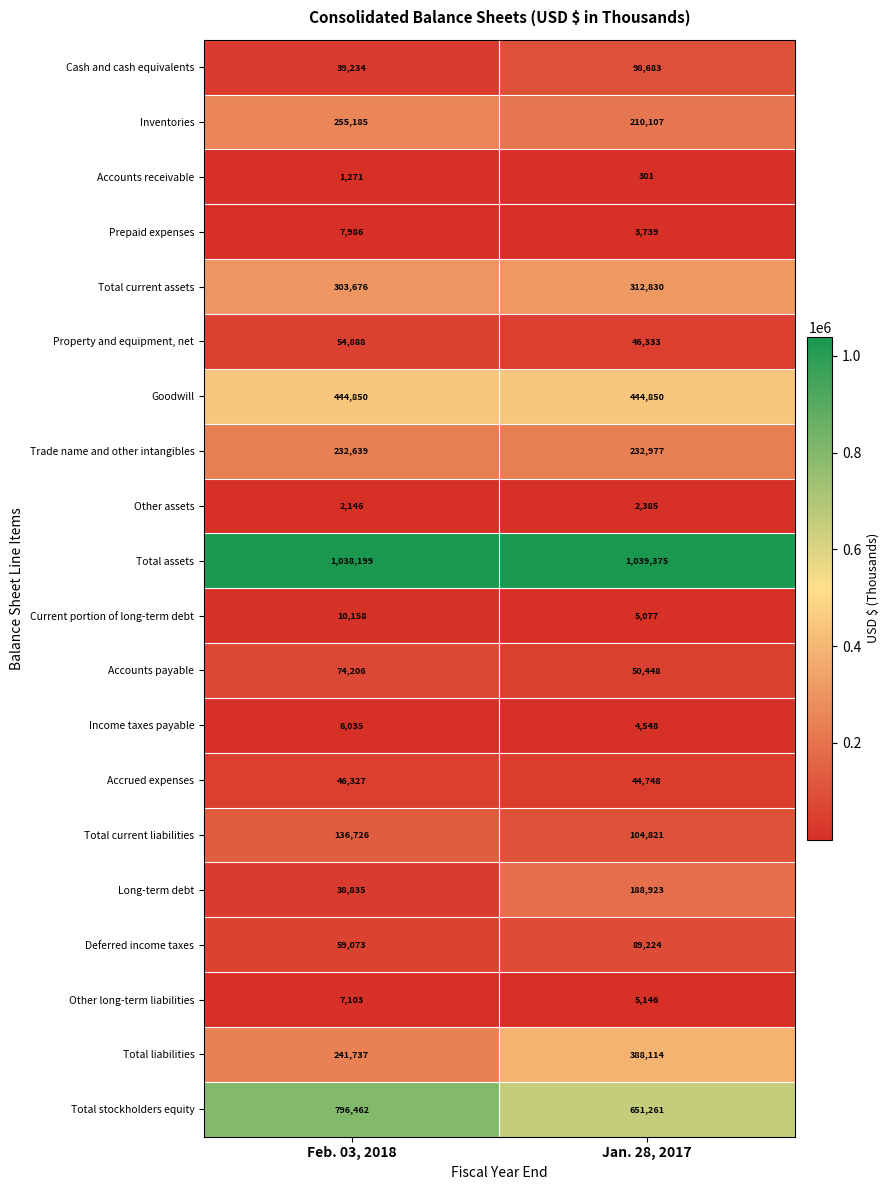

What is the difference between the Property and equipment, net values at Feb. 03, 2018 and Jan. 28, 2017?

8555